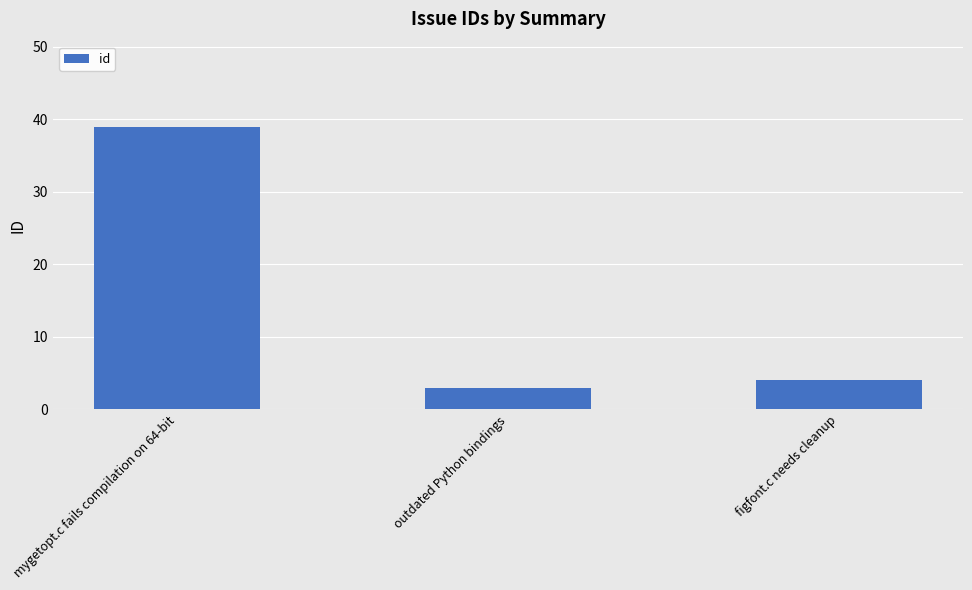

How many distinct data groups are displayed?

1